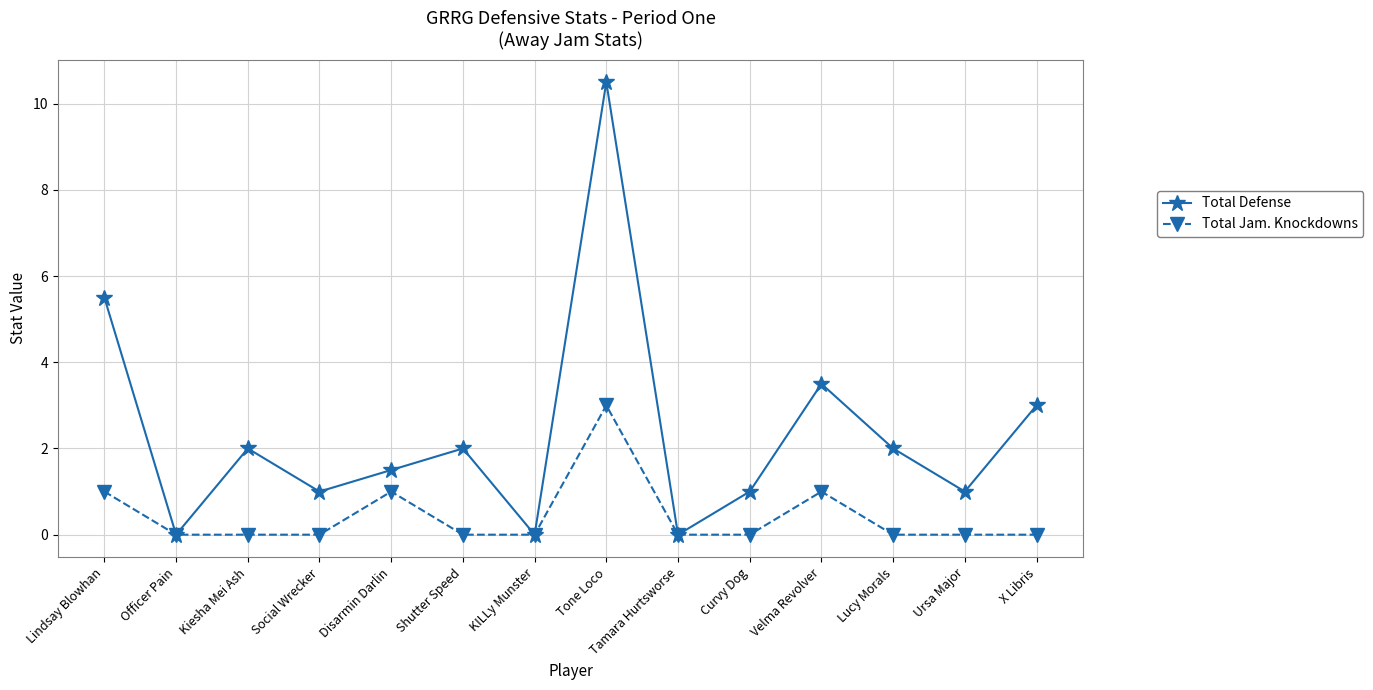

At which category is the sum across all series the highest?

Tone Loco